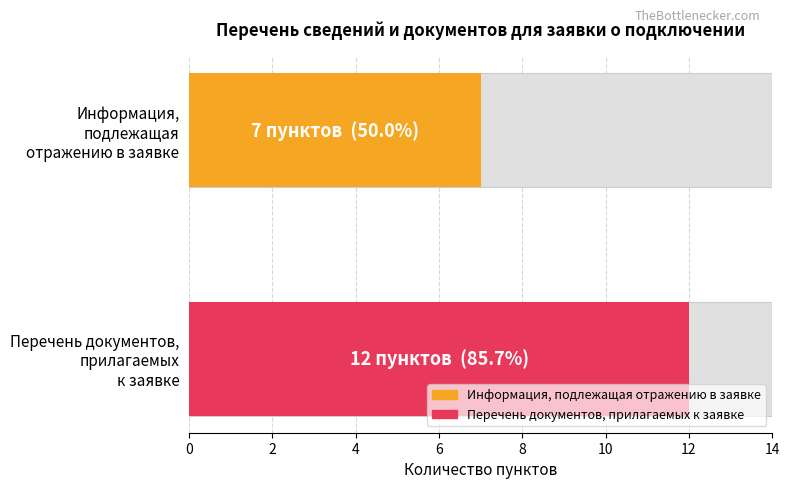

What is the value of the Информация (кол-во пунктов) bar at the 1st from the left?

7